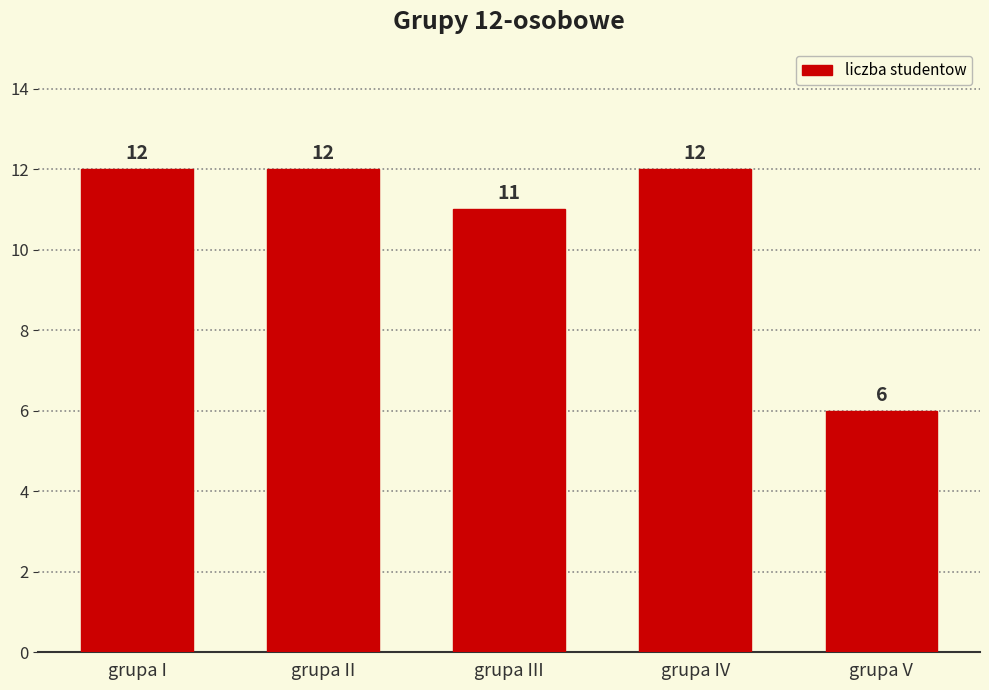

The chart shows a value of 10 at grupa V. True or false?

False